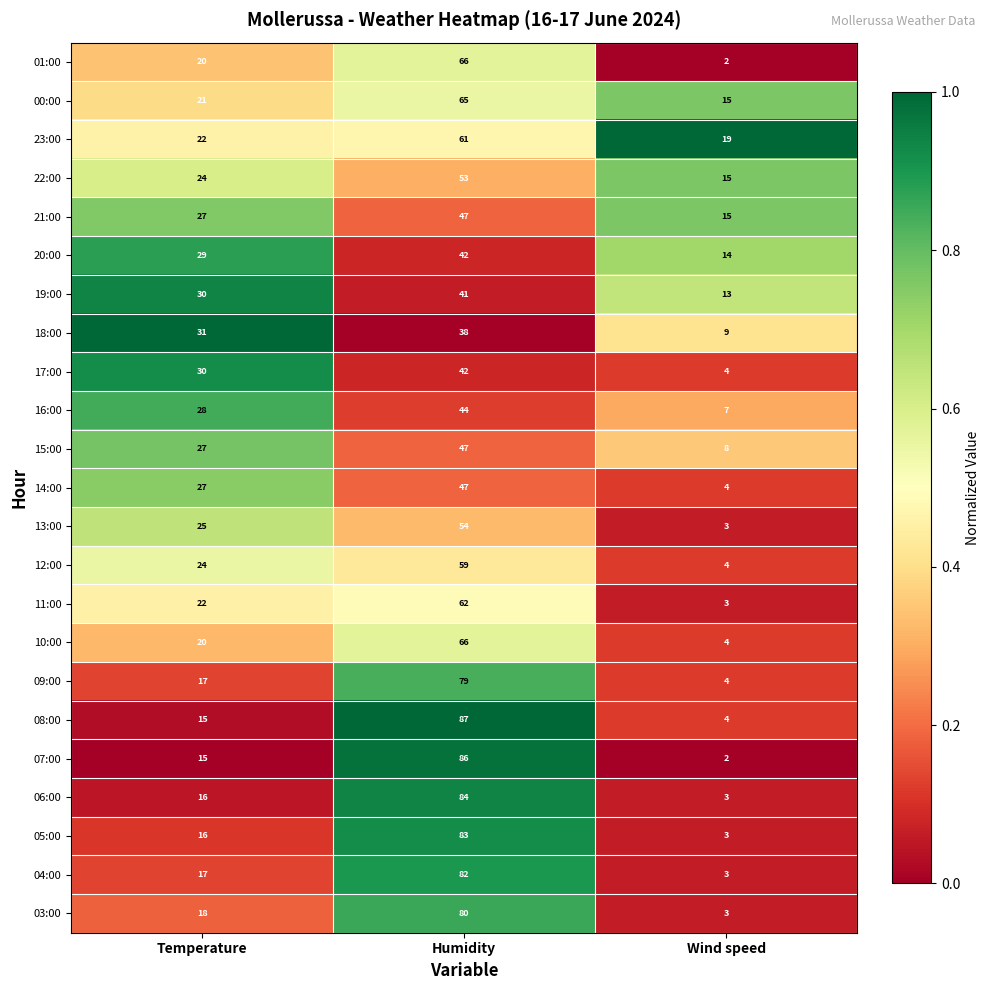

What is the average value of the 00:00 series?

34